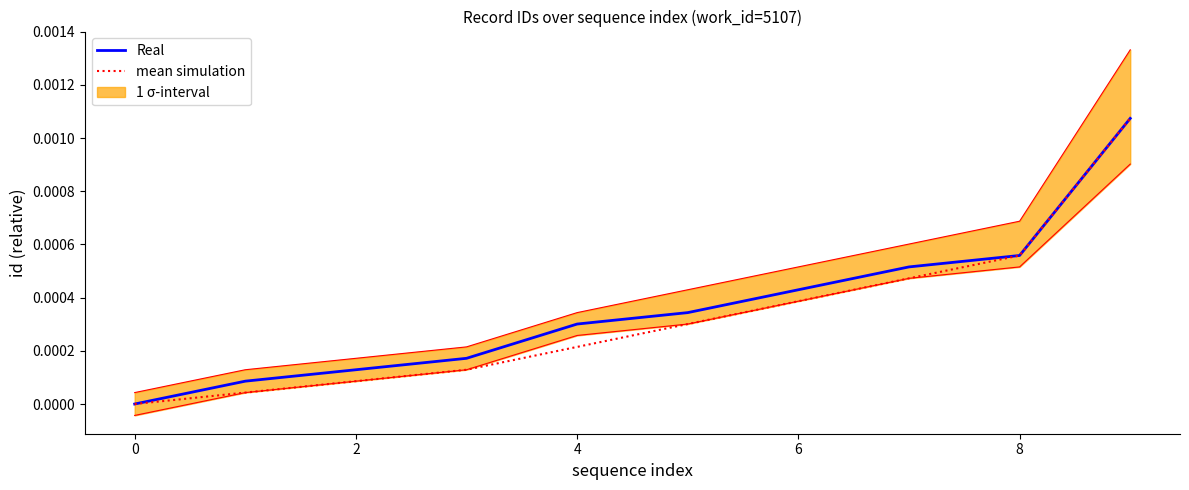

Is this an area chart (filled region under the line)?

No